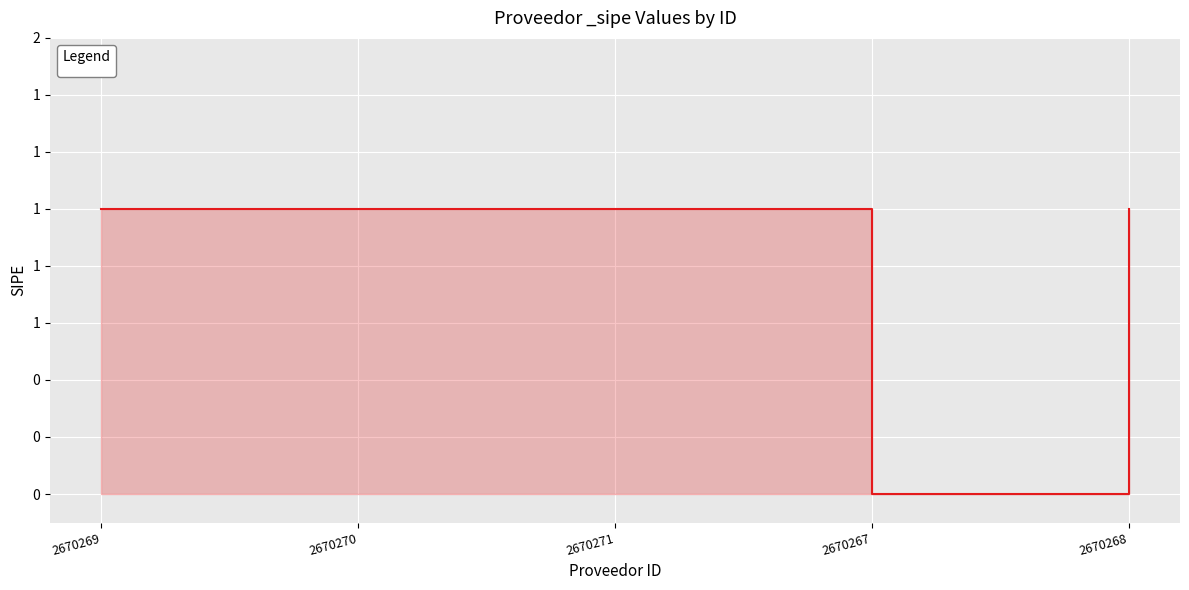

What is the label of the 2nd point from the left?

2670270